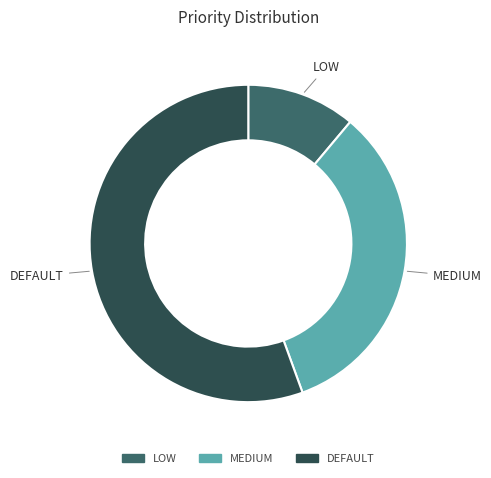

How many slices are in this pie chart?

3